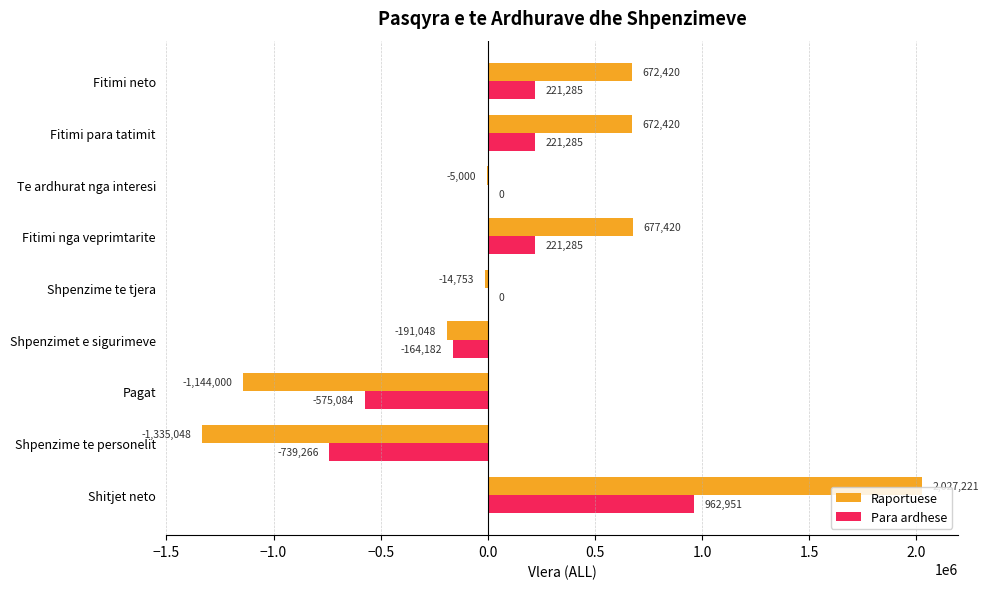

Between Shpenzime te tjera and Fitimi nga veprimtarite, which series saw the biggest shift?

Raportuese